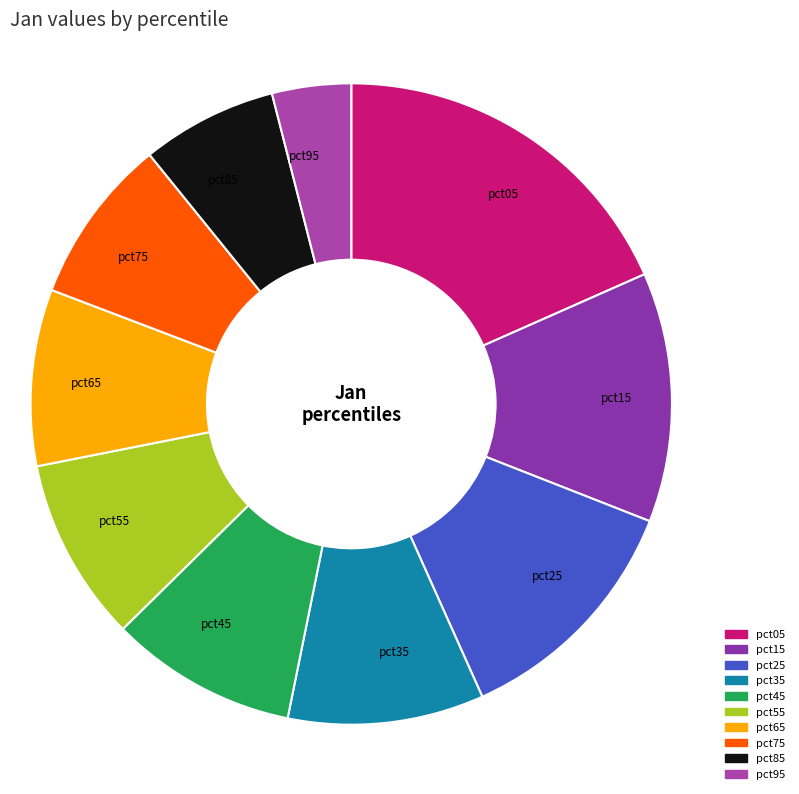

Is there any slice that represents more than half of the pie?

No